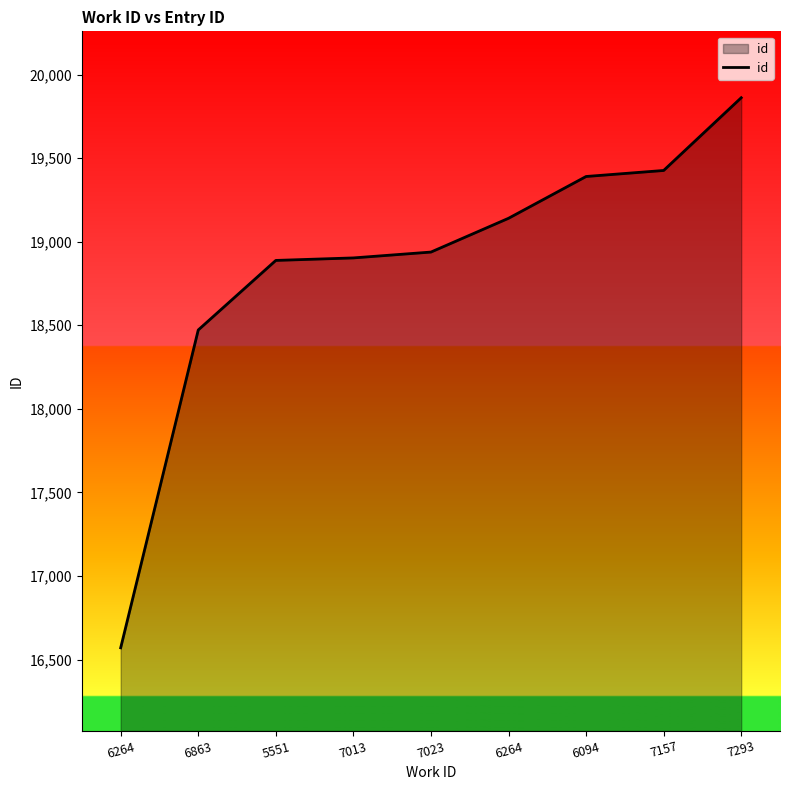

Does the chart have visible grid lines?

No